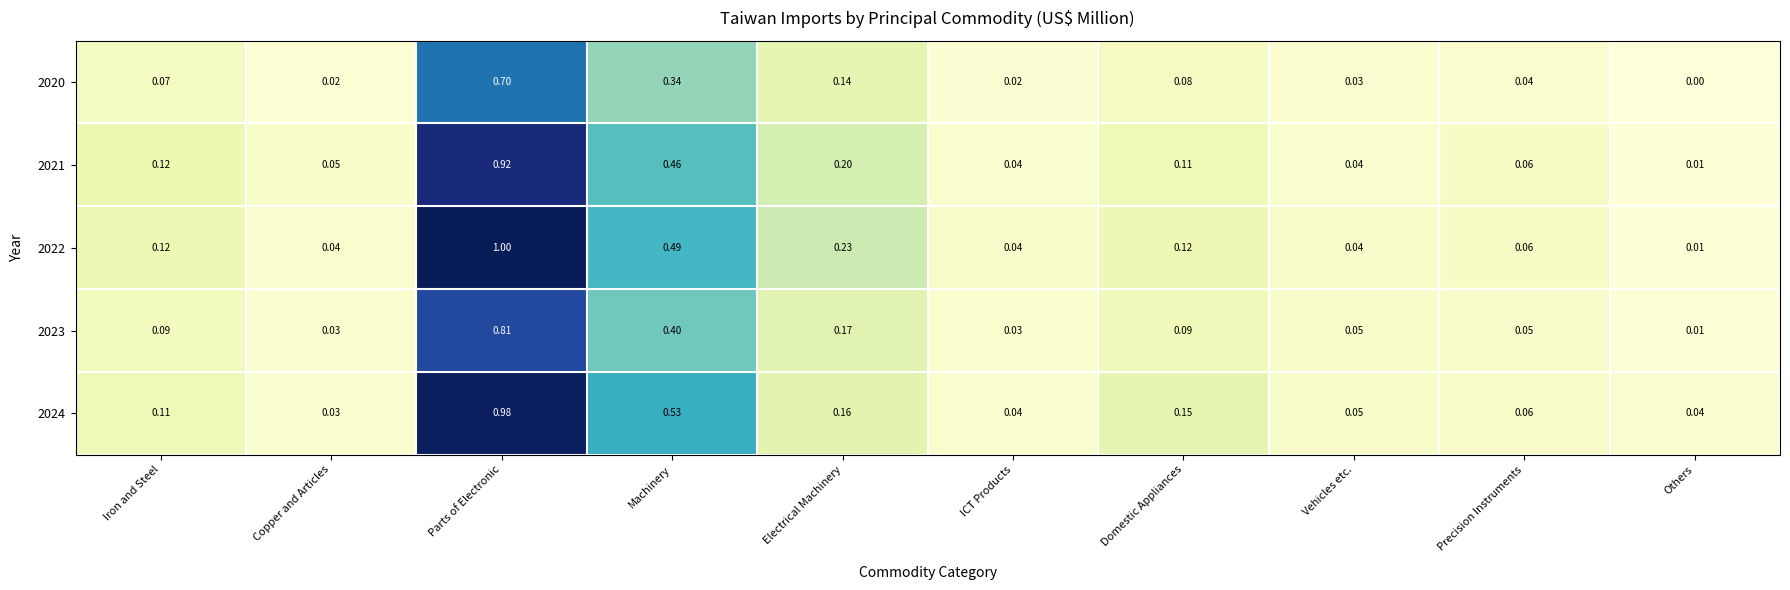

What is the maximum value shown in the chart?

1.0